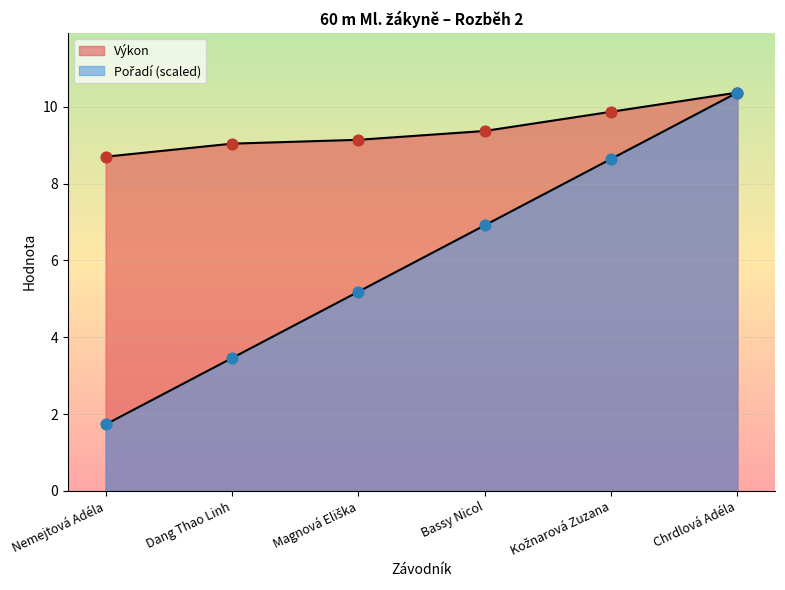

Which series has the largest total across all categories?

Výkon